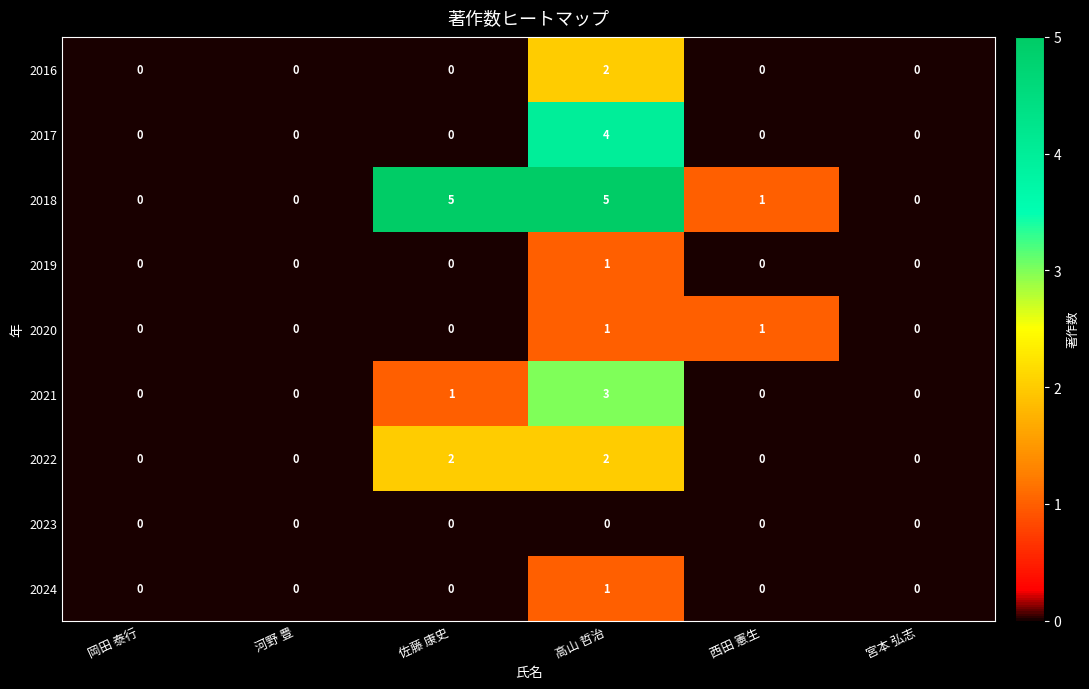

Is it true that 2022 equals 1 at 岡田 泰行?

False